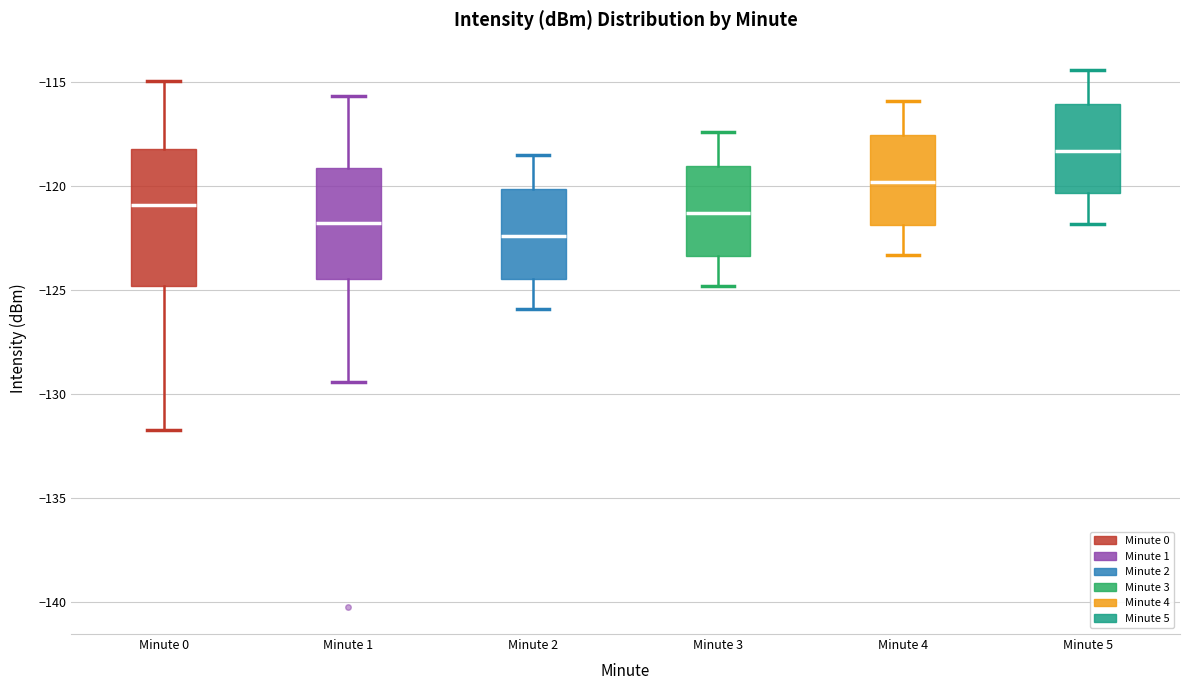

Which box is the tallest, from its lower edge to its upper edge?

Minute 0